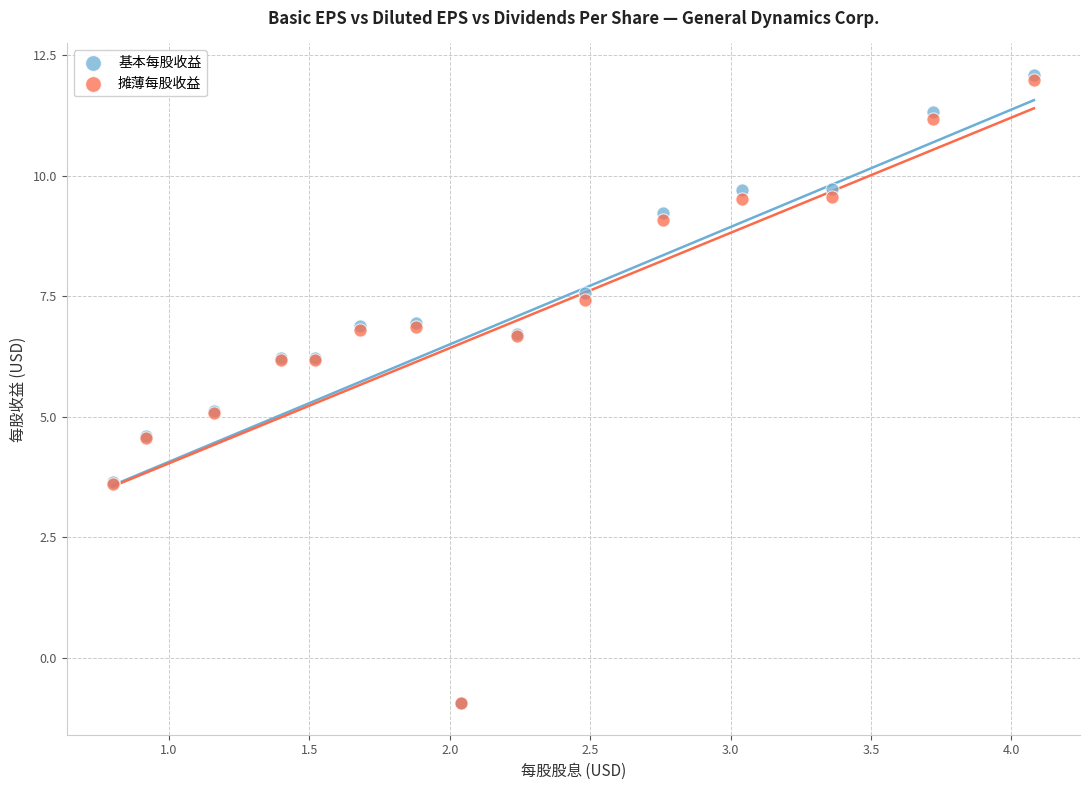

Which series has the widest spread of Y values?

基本每股收益